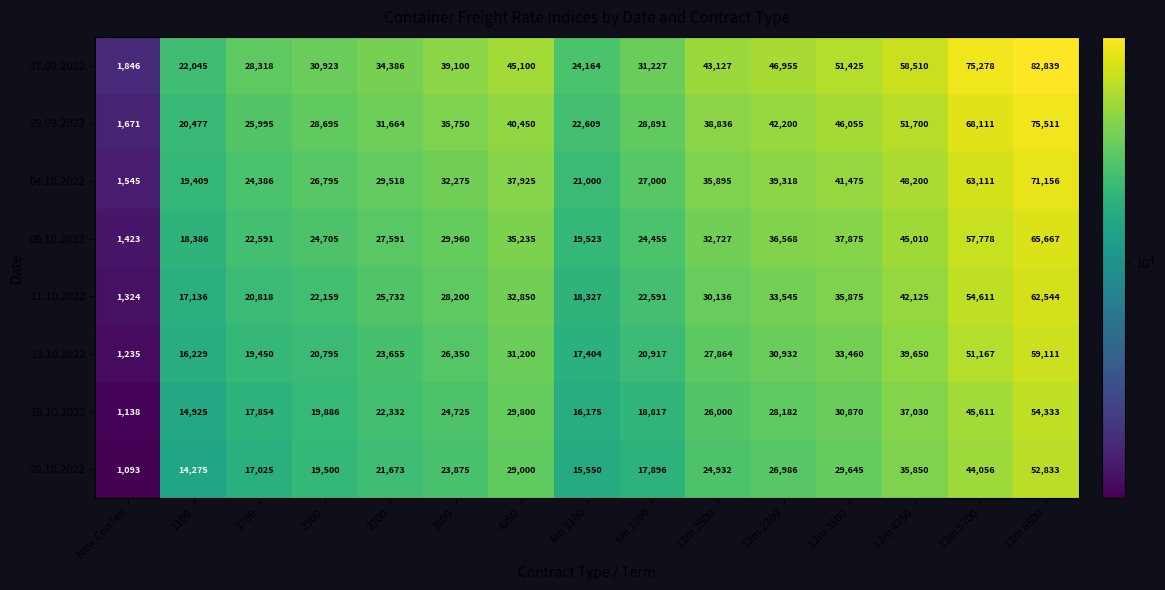

What is the sum of the 06.10.2022 values at 2700 and New ConTex?

29014